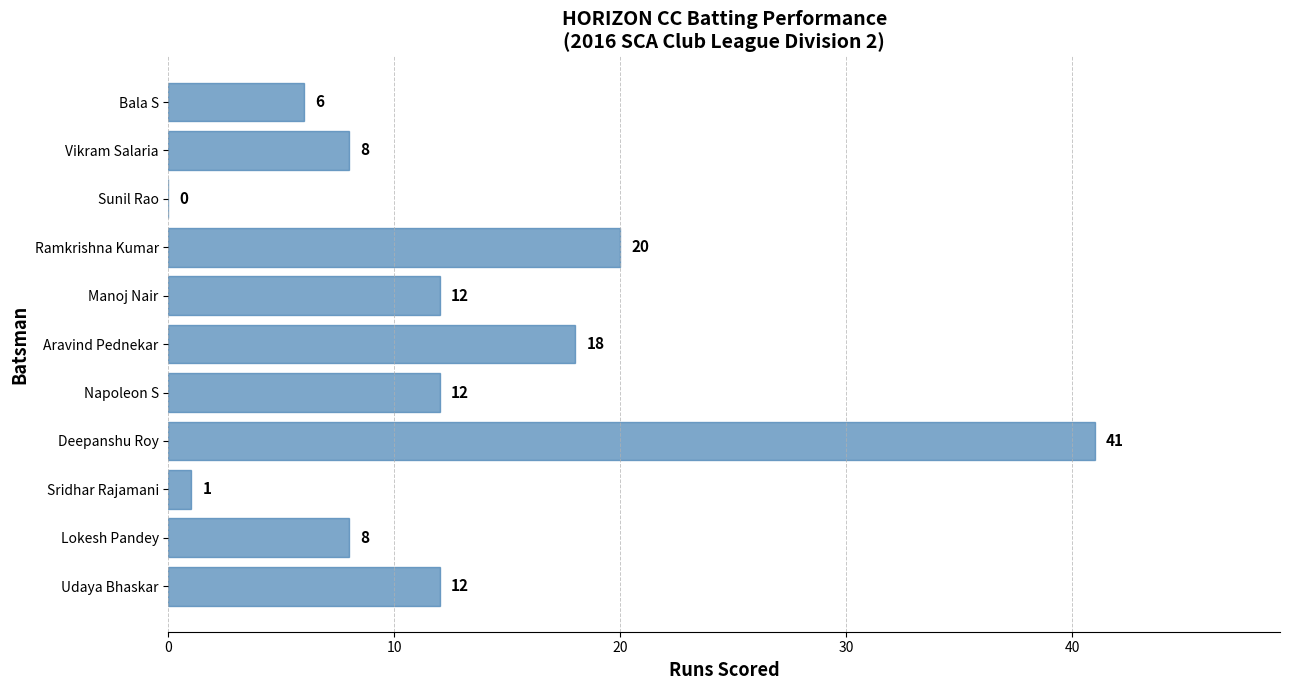

True or false: the data shows 16 at Deepanshu Roy.

False